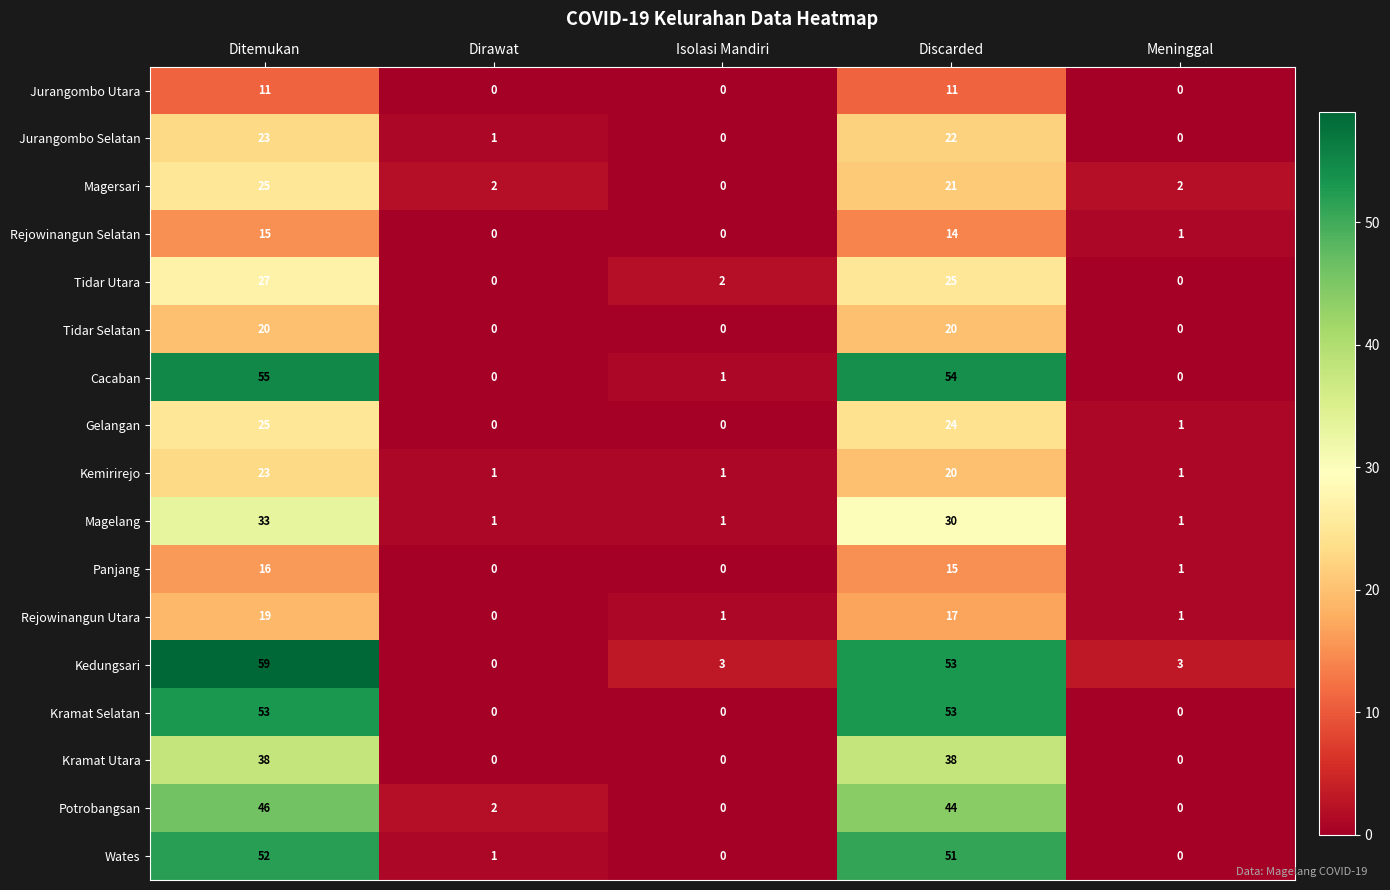

What is the difference between the maximum and minimum values in the Jurangombo Selatan series?

23